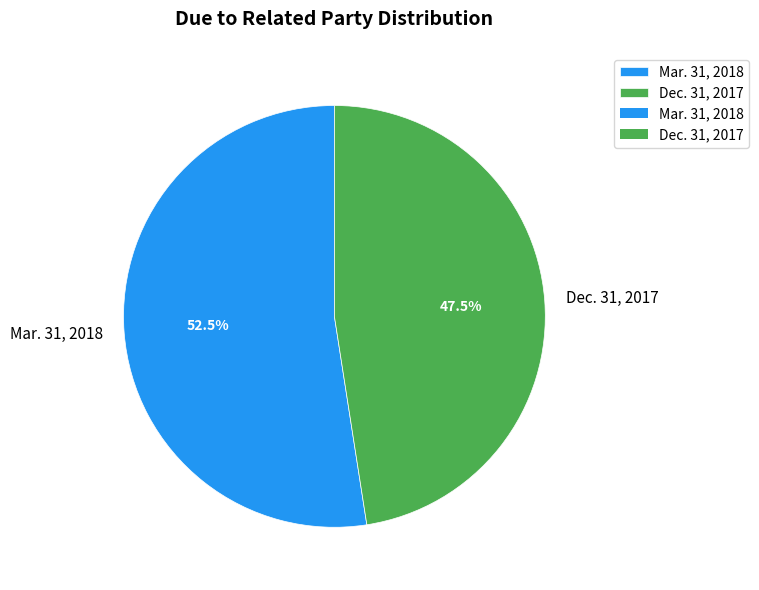

Is Mar. 31, 2018 the majority of the pie?

Yes